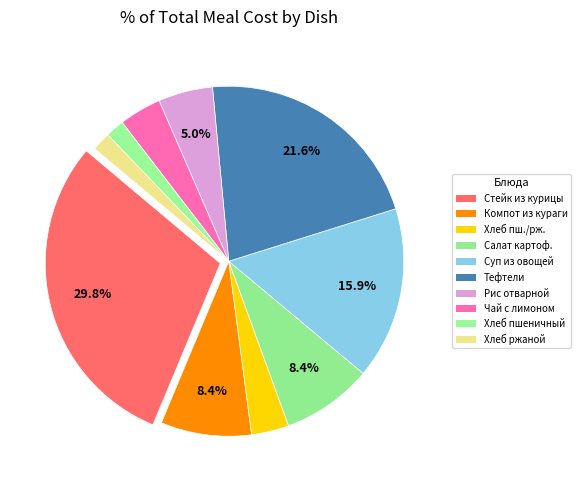

How many slices are in this pie chart?

10